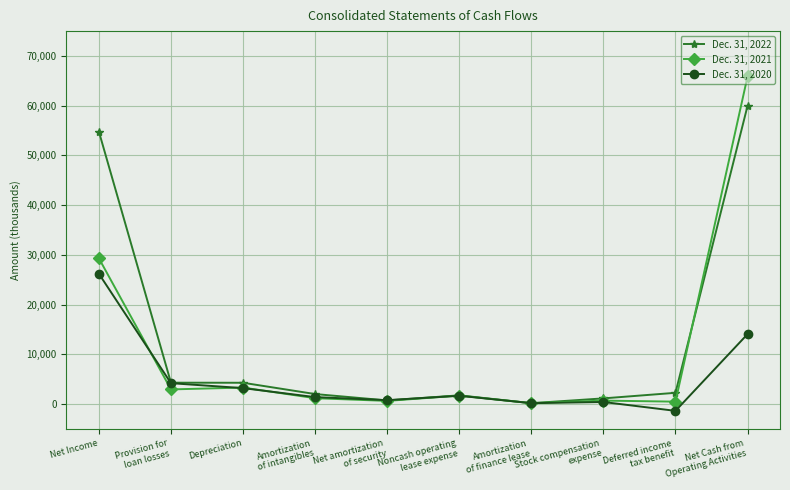

At which category is the sum across all series the highest?

Net Cash from
Operating Activities